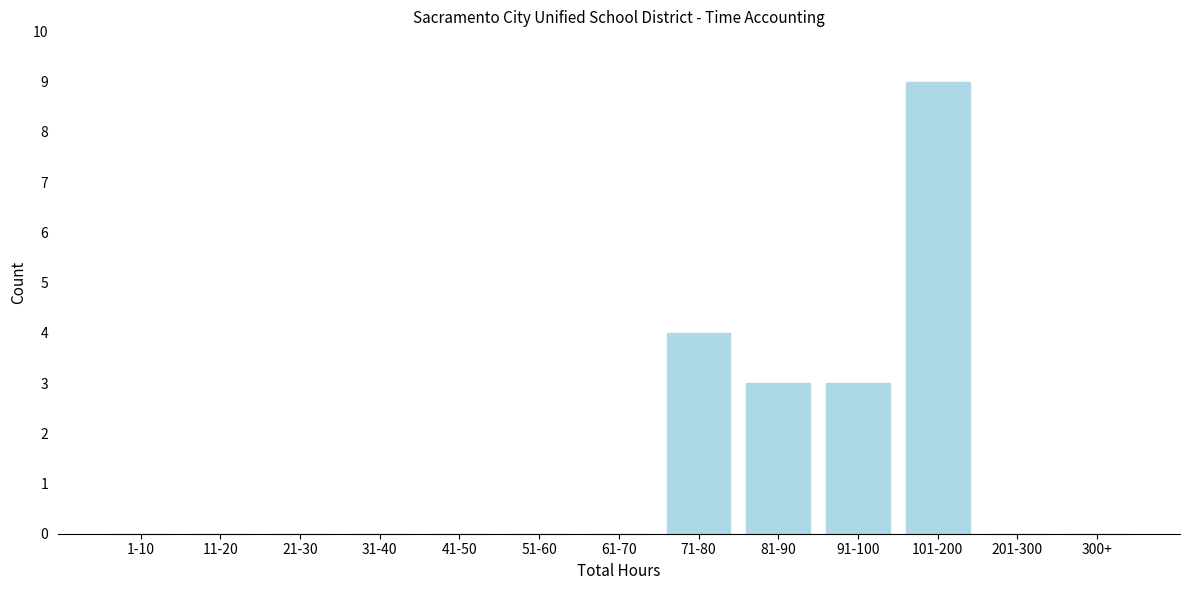

Reading left to right, transcribe all the data shown in this chart.

1-10=0	11-20=0	21-30=0	31-40=0	41-50=0	51-60=0	61-70=0	71-80=4	81-90=3	91-100=3	101-200=9	201-300=0	300+=0